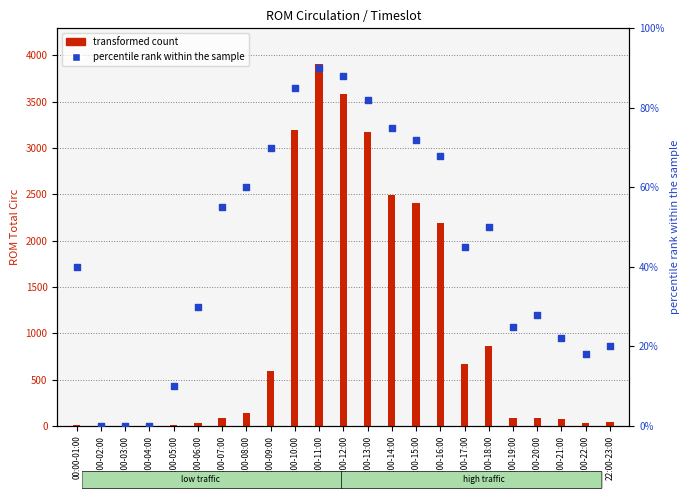

What are all the series names shown in the legend?

transformed count, percentile rank within the sample